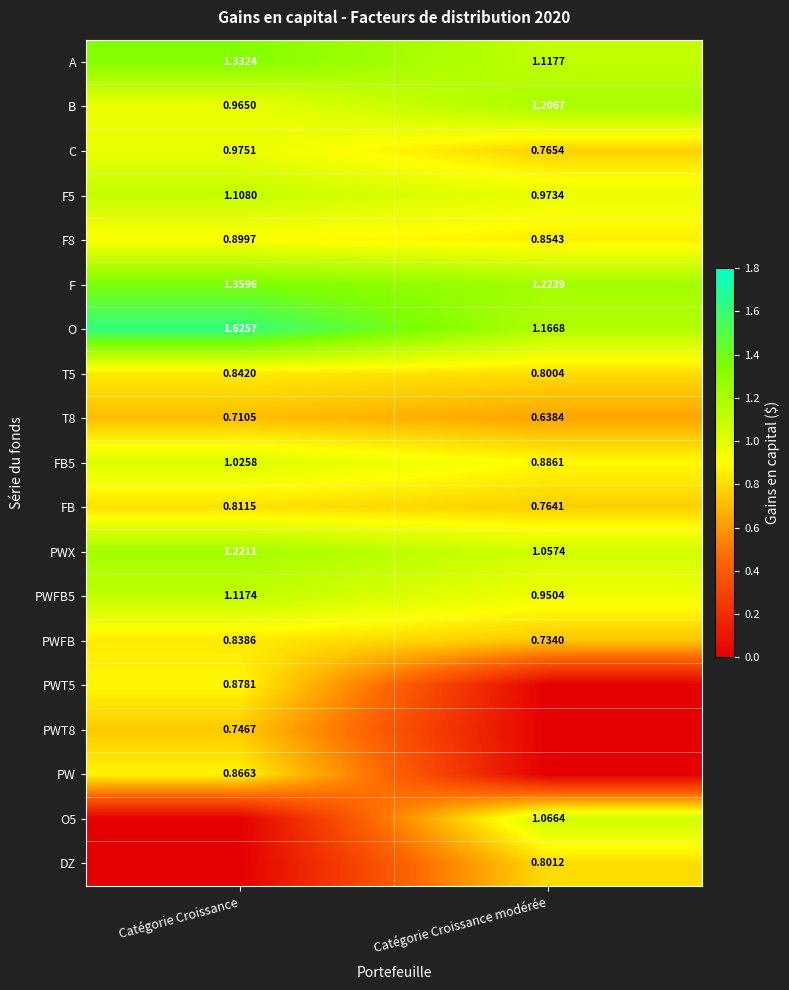

Is the value of FB at Catégorie Croissance greater than the value of F5 at Catégorie Croissance?

No